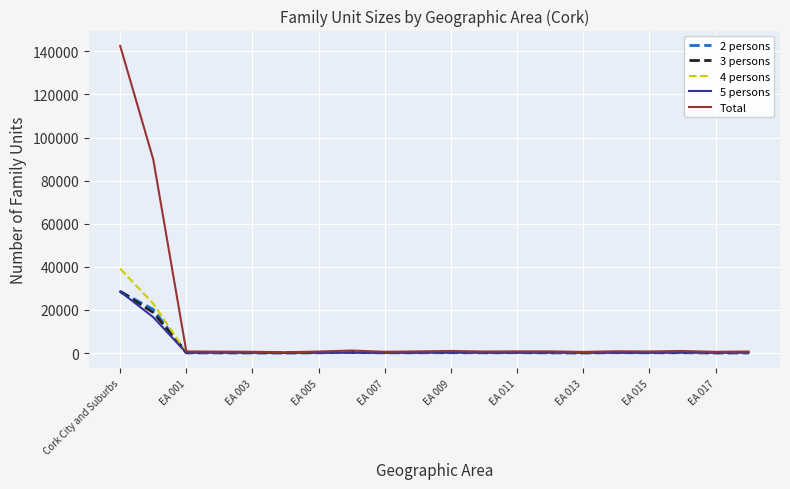

What are all the series names shown in the legend?

2 persons, 3 persons, 4 persons, 5 persons, Total